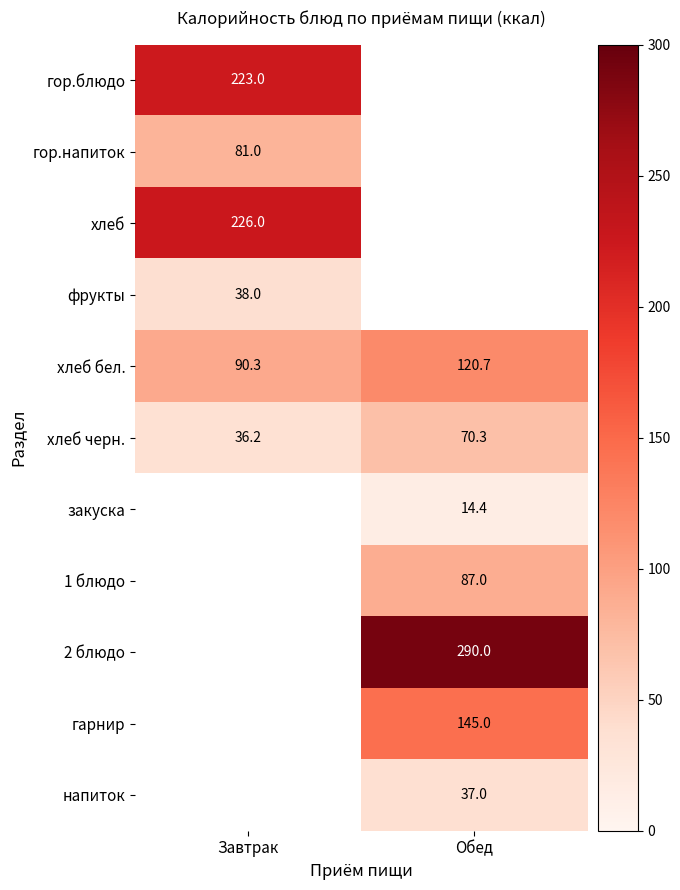

How many categories are shown in the chart?

2